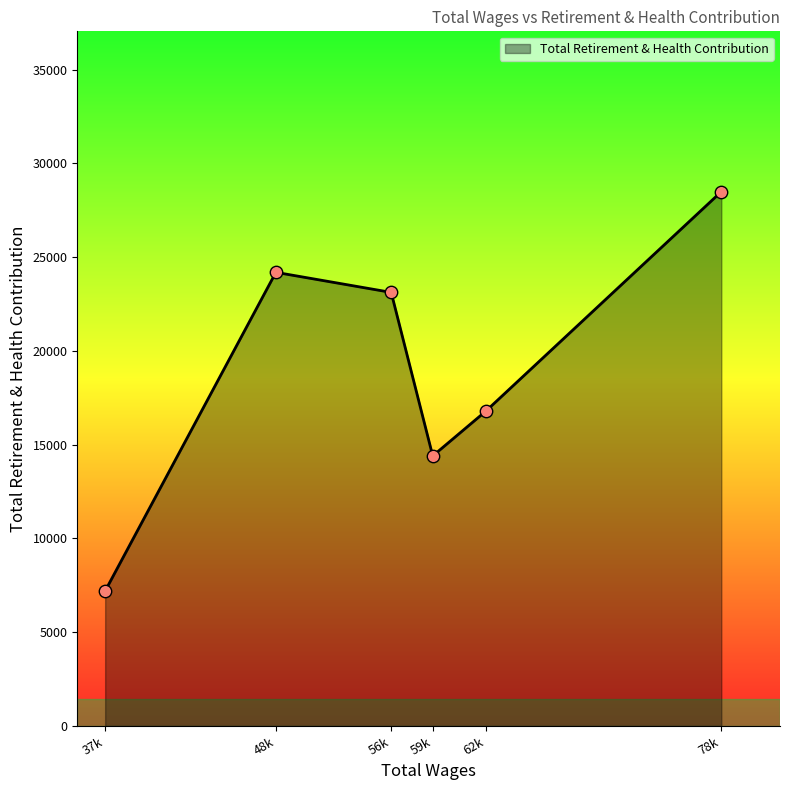

Approximately how many times larger is the value at 62k compared to 37k?

2.3